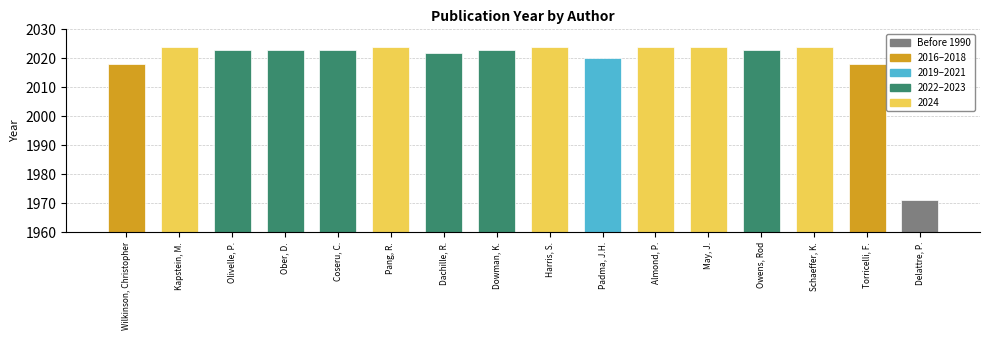

What is the average value?

2019